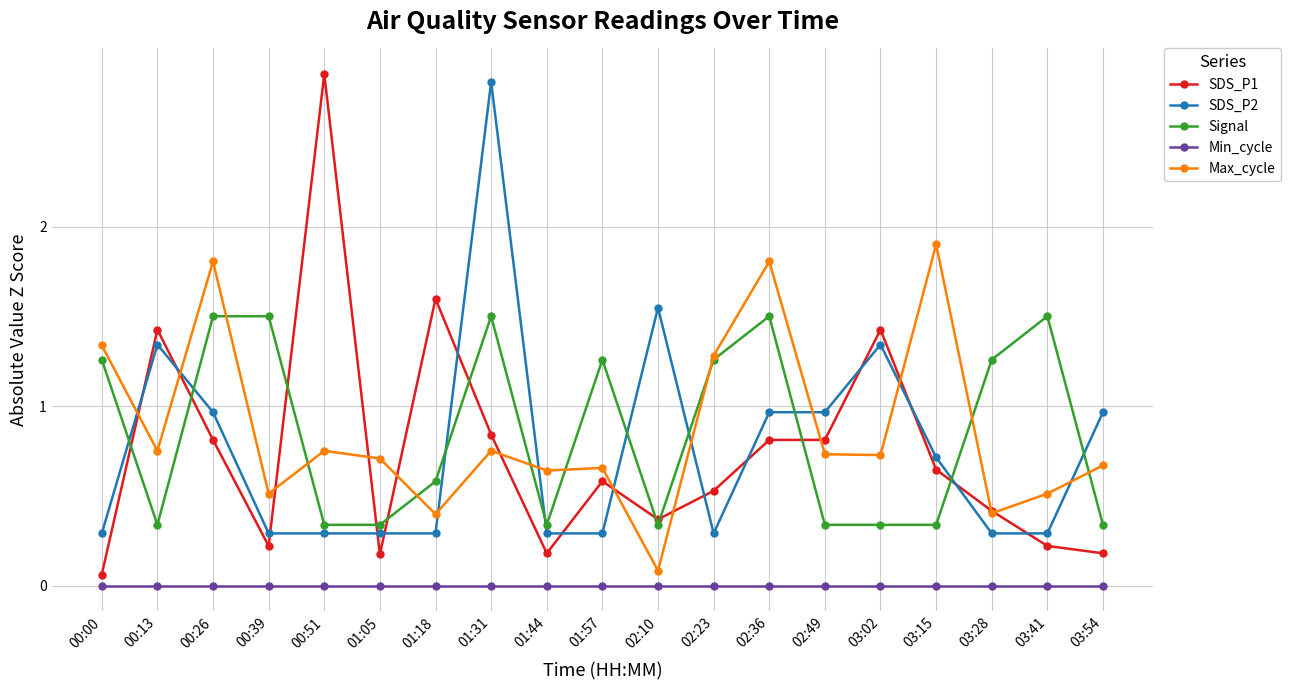

Between 00:39 and 01:31, which series saw the biggest shift?

SDS_P2